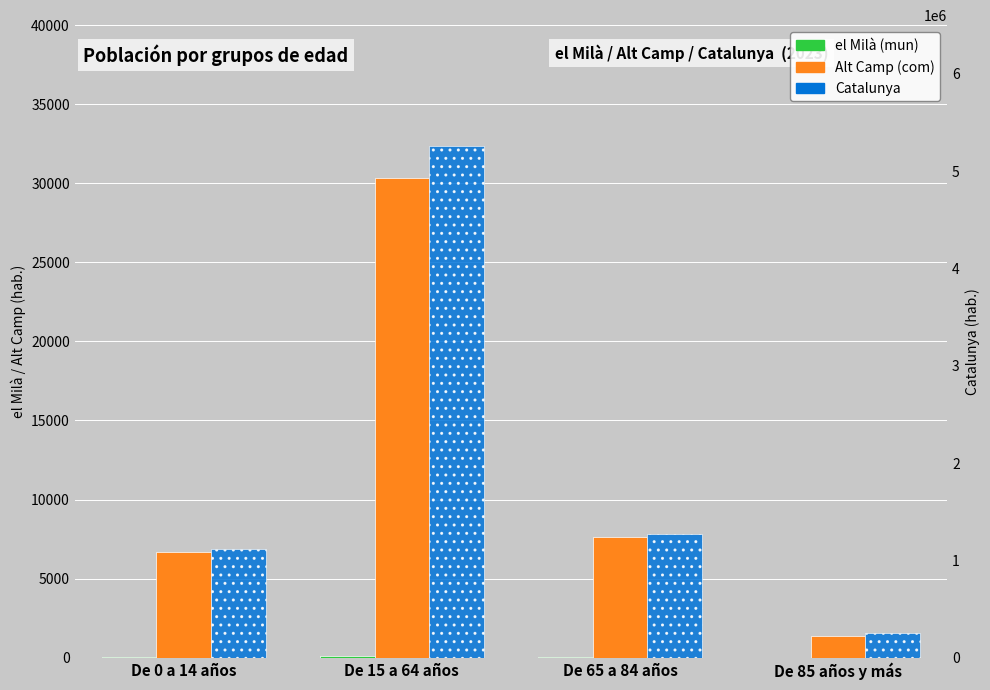

What is the average value of the Catalunya series?

1975491